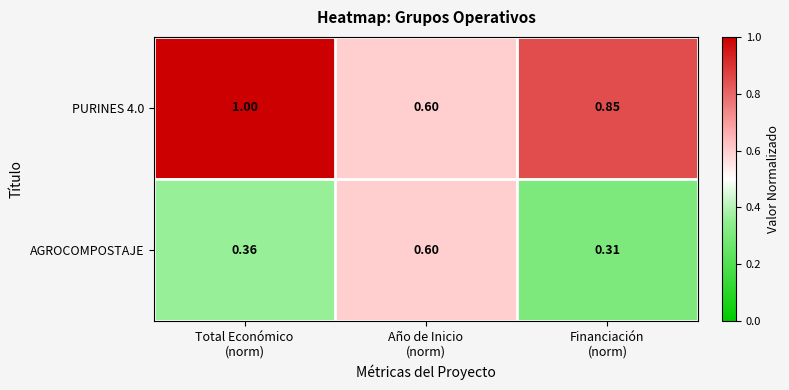

Count the number of categories in the chart.

3